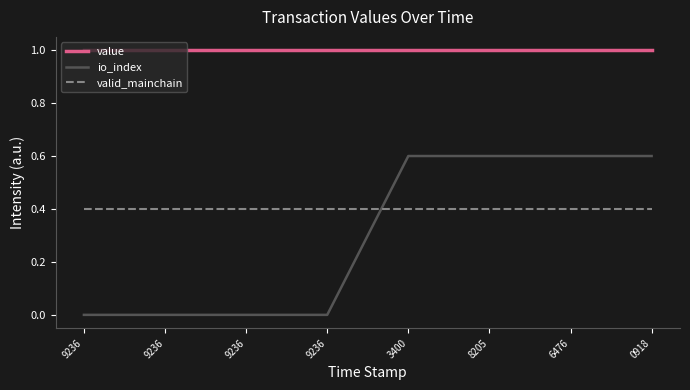

The valid_mainchain series shows 0.1 at 3400. True or false?

False